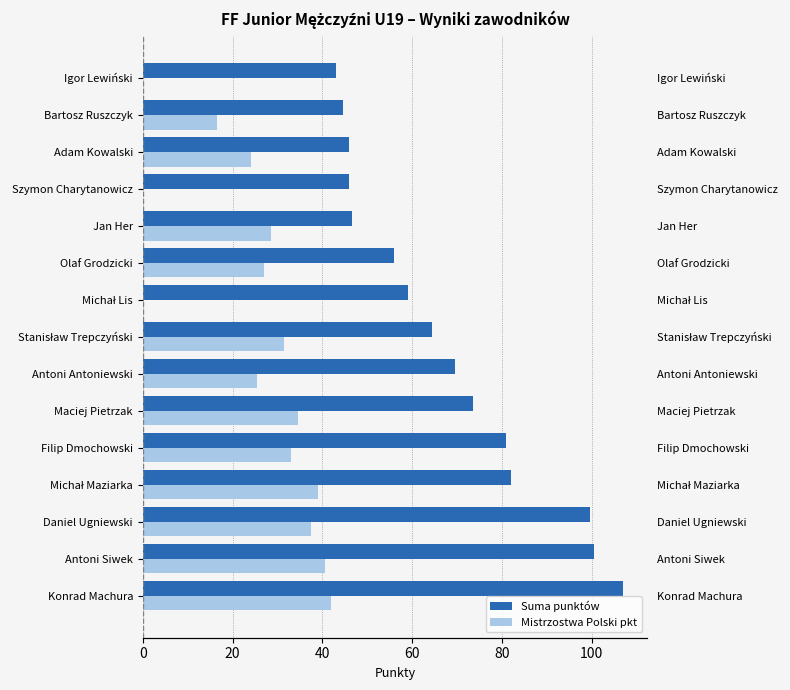

What is the highest value of the Mistrzostwa Polski pkt series?

42.0